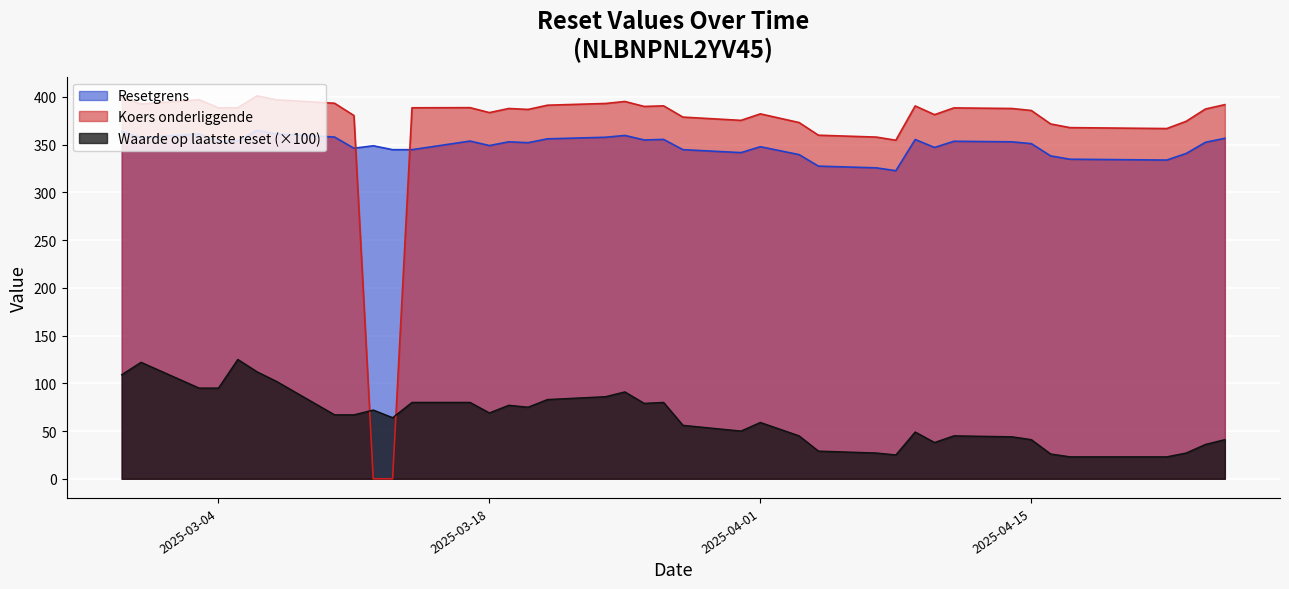

How many lines are shown in the chart?

3